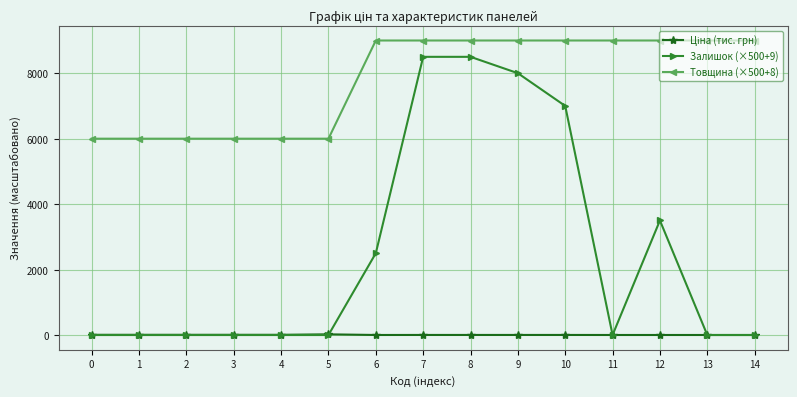

True or false: Залишок (×500+9) and Товщина (×500+8) intersect in this chart.

False